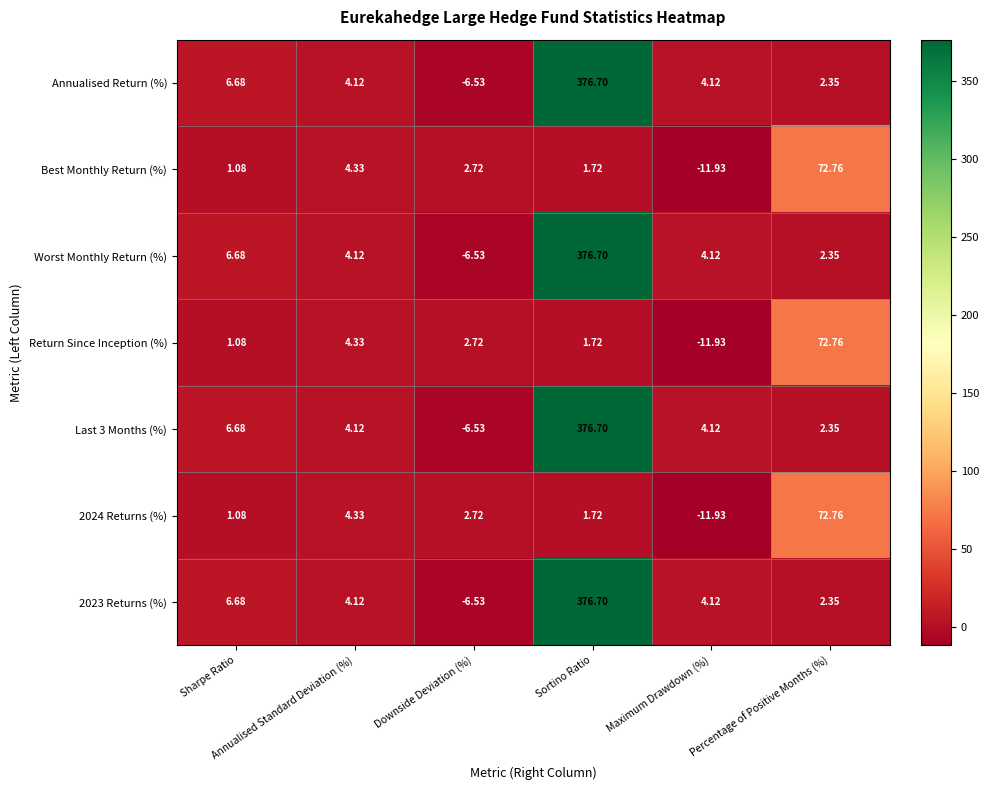

How many data points in 2023 Returns (%) are less than 4?

2